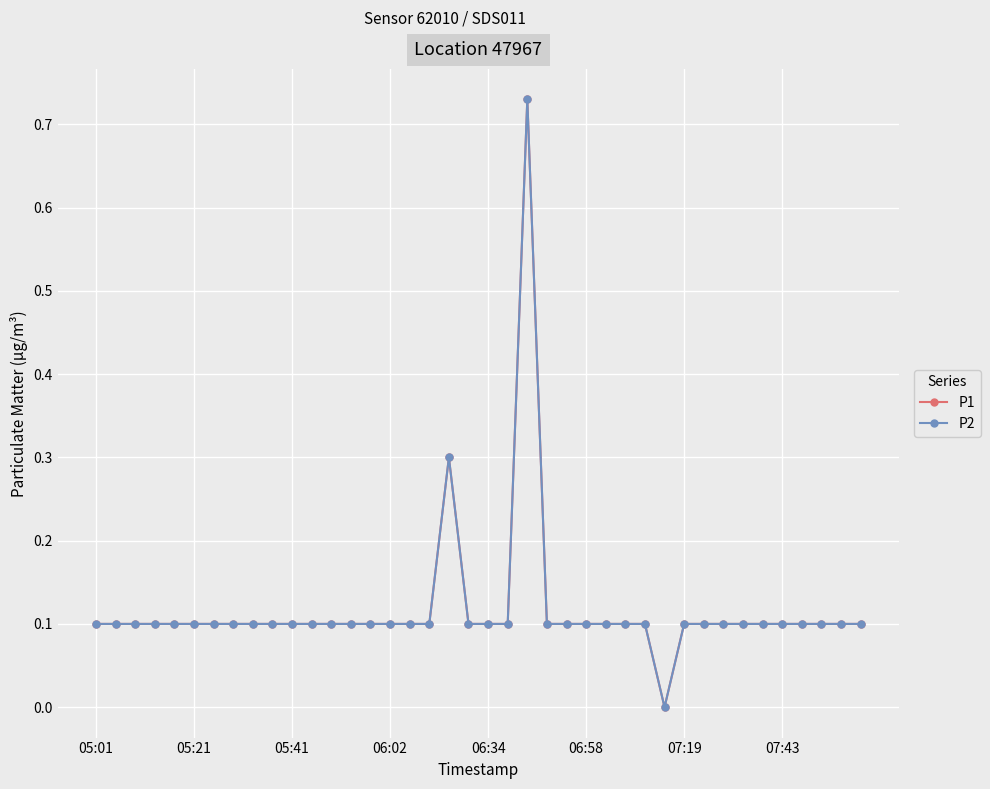

Which series has the largest total across all categories?

P1